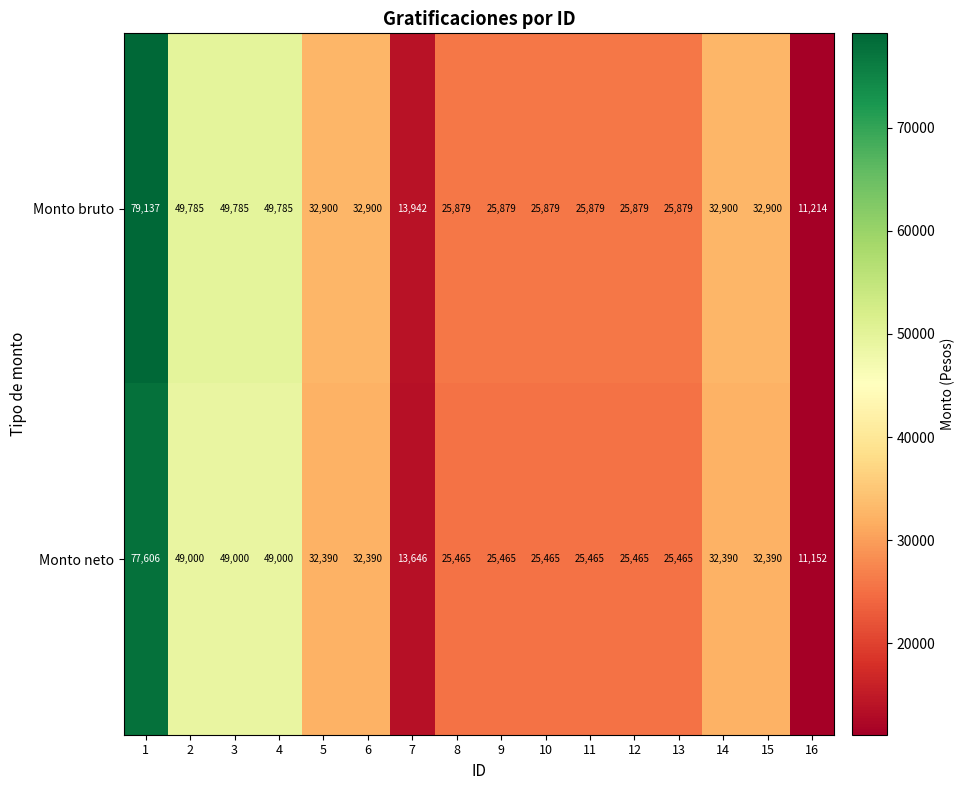

At how many categories does at least one series exceed 19554?

14